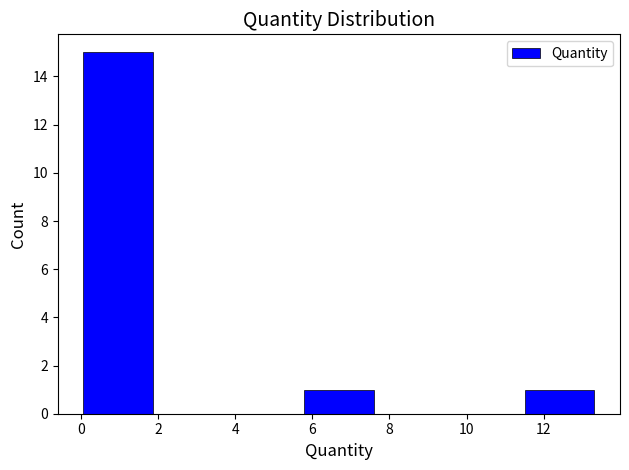

Reading left to right, transcribe this chart: for each bar, give the range it covers on the x-axis and its height. Neither the bar edges nor the heights are printed on the chart, so give them approximately, as read against the axes.

0.0 to 2.0: 15
2.0 to 3.8: 0
3.8 to 5.8: 0
5.8 to 7.6: 1
7.6 to 9.6: 0
9.6 to 11.4: 0
11.4 to 13.4: 1